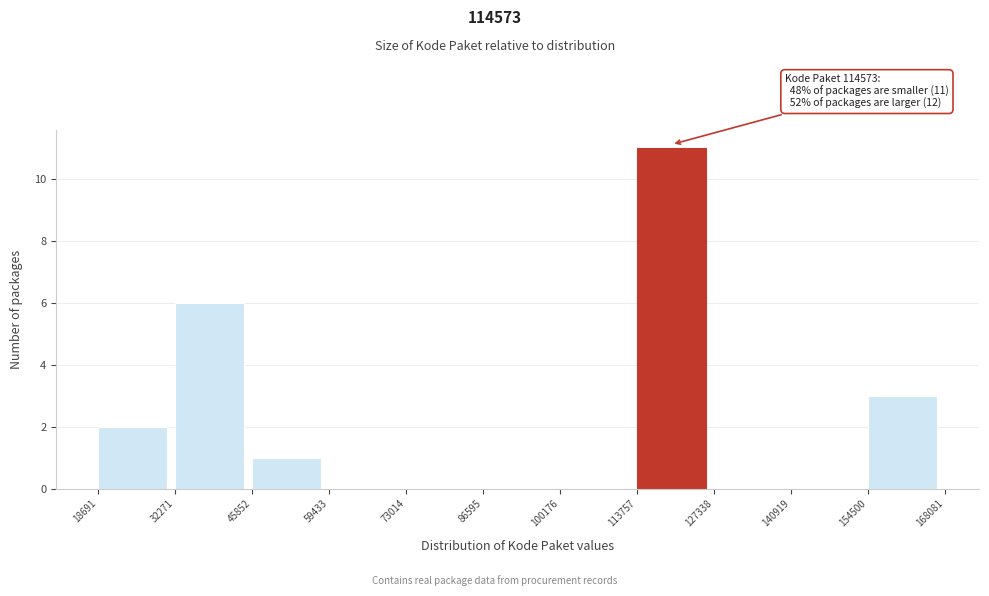

Which range on the x-axis has the tallest bar?

113757 to 127338